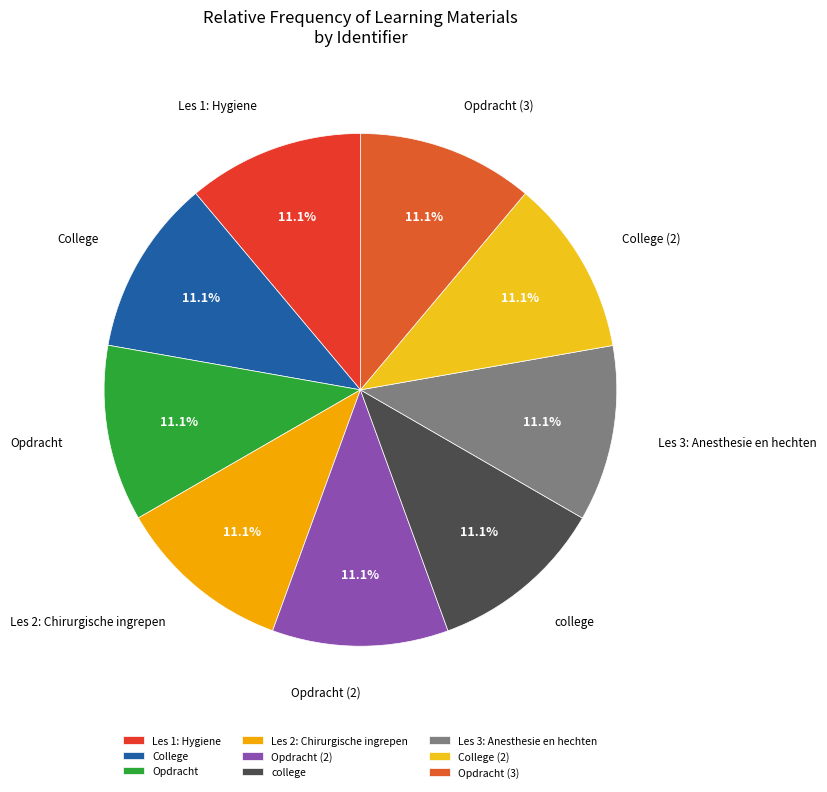

Is the sum of Opdracht (2) and college greater than half?

No